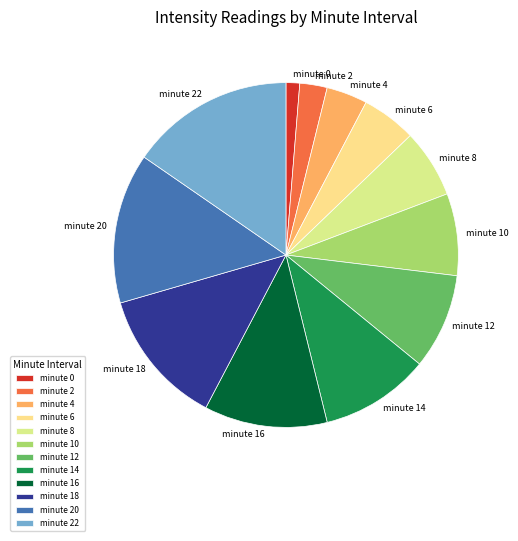

Does minute 4 account for over 50% of the chart?

No